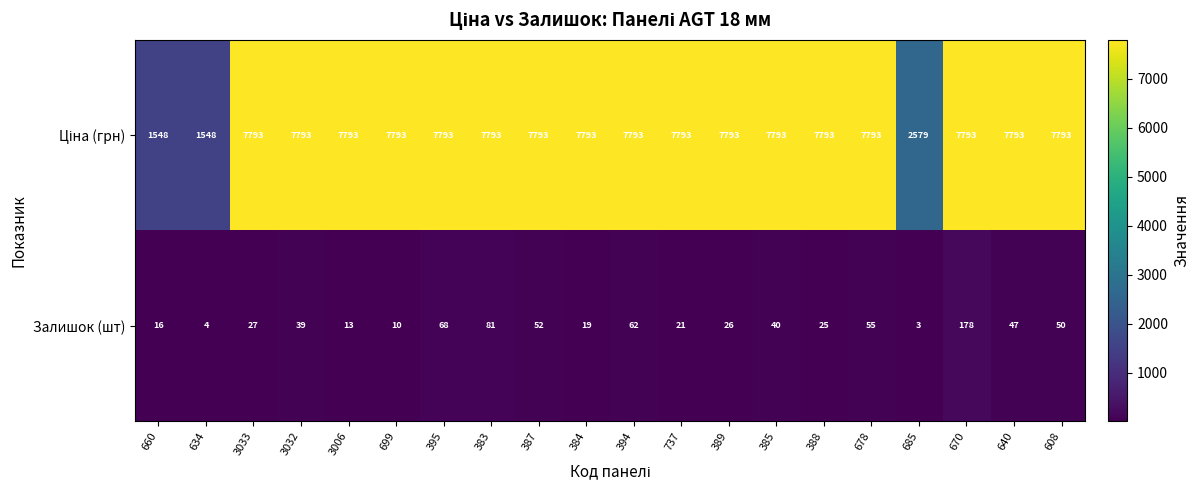

What is the average value of the Залишок (шт) series?

42